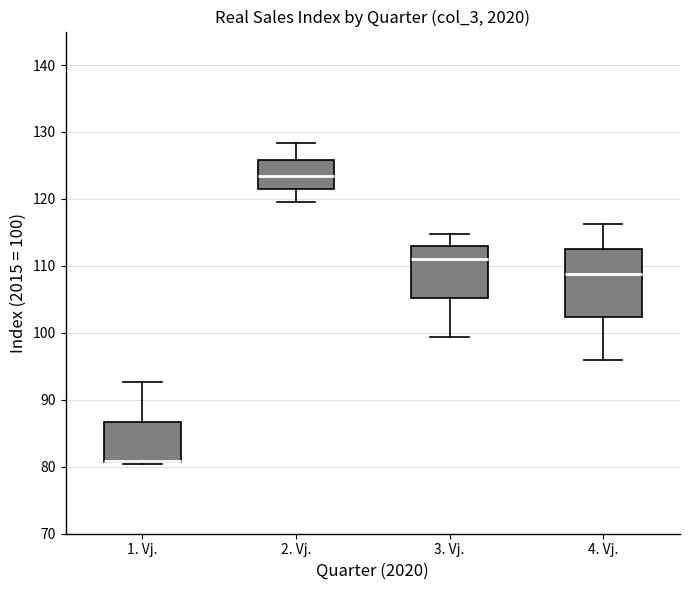

Comparing the boxes themselves (not the whiskers), which one is the tallest?

4. Vj.